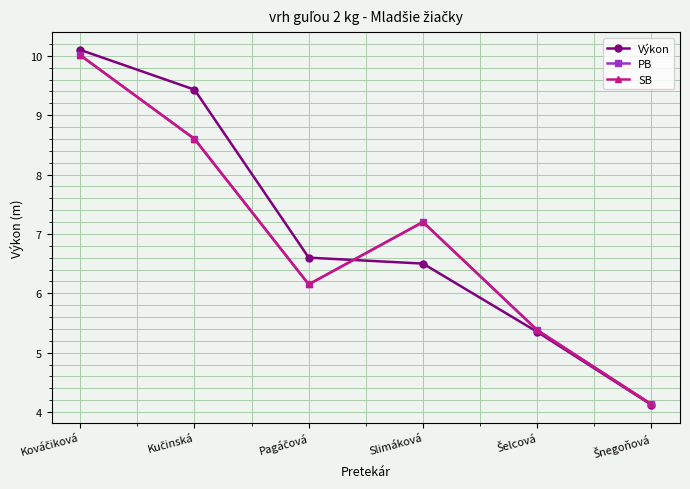

Is this an area chart (filled region under the line)?

No